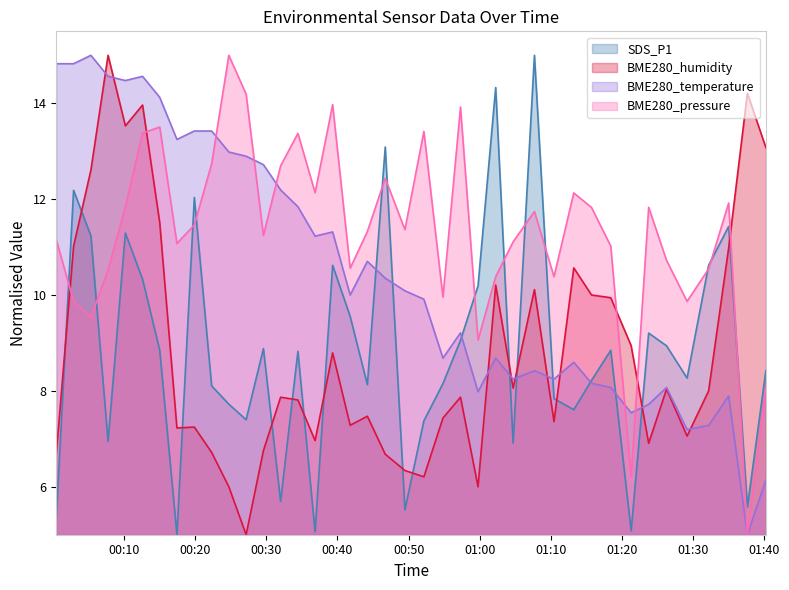

Reading right to left, what are all the values shown in this chart?

SDS_P1: 2022/09/14 01:40:15=8.4	2022/09/14 01:37:39=5.6	2022/09/14 01:35:01=11.4	2022/09/14 01:32:12=10.6	2022/09/14 01:29:10=8.3	2022/09/14 01:26:17=8.9	2022/09/14 01:23:46=9.2	2022/09/14 01:21:18=5.1	2022/09/14 01:18:26=8.8	2022/09/14 01:15:44=8.2	2022/09/14 01:13:14=7.6	2022/09/14 01:10:27=7.8	2022/09/14 01:07:42=15.0	2022/09/14 01:04:42=6.9	2022/09/14 01:02:15=14.3	2022/09/14 00:59:46=10.2	2022/09/14 00:57:18=9.1	2022/09/14 00:54:50=8.2	2022/09/14 00:52:09=7.4	2022/09/14 00:49:29=5.5	2022/09/14 00:46:43=13.1	2022/09/14 00:44:12=8.1	2022/09/14 00:41:47=9.6	2022/09/14 00:39:19=10.6	2022/09/14 00:36:51=5.1	2022/09/14 00:34:26=8.8	2022/09/14 00:32:00=5.7	2022/09/14 00:29:35=8.9	2022/09/14 00:27:09=7.4	2022/09/14 00:24:43=7.7	2022/09/14 00:22:18=8.1	2022/09/14 00:19:52=12.0	2022/09/14 00:17:25=5.0	2022/09/14 00:15:00=8.8	2022/09/14 00:12:35=10.3	2022/09/14 00:10:10=11.3	2022/09/14 00:07:44=6.9	2022/09/14 00:05:19=11.2	2022/09/14 00:02:53=12.2	2022/09/14 00:00:27=5.3
BME280_humidity: 2022/09/14 01:40:15=13.1	2022/09/14 01:37:39=14.2	2022/09/14 01:35:01=11.0	2022/09/14 01:32:12=8.0	2022/09/14 01:29:10=7.1	2022/09/14 01:26:17=8.0	2022/09/14 01:23:46=6.9	2022/09/14 01:21:18=8.9	2022/09/14 01:18:26=9.9	2022/09/14 01:15:44=10.0	2022/09/14 01:13:14=10.6	2022/09/14 01:10:27=7.4	2022/09/14 01:07:42=10.1	2022/09/14 01:04:42=8.1	2022/09/14 01:02:15=10.2	2022/09/14 00:59:46=6.0	2022/09/14 00:57:18=7.9	2022/09/14 00:54:50=7.4	2022/09/14 00:52:09=6.2	2022/09/14 00:49:29=6.3	2022/09/14 00:46:43=6.7	2022/09/14 00:44:12=7.5	2022/09/14 00:41:47=7.3	2022/09/14 00:39:19=8.8	2022/09/14 00:36:51=7.0	2022/09/14 00:34:26=7.8	2022/09/14 00:32:00=7.9	2022/09/14 00:29:35=6.8	2022/09/14 00:27:09=5.0	2022/09/14 00:24:43=6.0	2022/09/14 00:22:18=6.7	2022/09/14 00:19:52=7.2	2022/09/14 00:17:25=7.2	2022/09/14 00:15:00=11.5	2022/09/14 00:12:35=14.0	2022/09/14 00:10:10=13.5	2022/09/14 00:07:44=15.0	2022/09/14 00:05:19=12.6	2022/09/14 00:02:53=11.0	2022/09/14 00:00:27=6.7
BME280_temperature: 2022/09/14 01:40:15=6.1	2022/09/14 01:37:39=5.0	2022/09/14 01:35:01=7.9	2022/09/14 01:32:12=7.3	2022/09/14 01:29:10=7.2	2022/09/14 01:26:17=8.1	2022/09/14 01:23:46=7.7	2022/09/14 01:21:18=7.5	2022/09/14 01:18:26=8.1	2022/09/14 01:15:44=8.2	2022/09/14 01:13:14=8.6	2022/09/14 01:10:27=8.2	2022/09/14 01:07:42=8.4	2022/09/14 01:04:42=8.2	2022/09/14 01:02:15=8.7	2022/09/14 00:59:46=8.0	2022/09/14 00:57:18=9.2	2022/09/14 00:54:50=8.7	2022/09/14 00:52:09=9.9	2022/09/14 00:49:29=10.1	2022/09/14 00:46:43=10.4	2022/09/14 00:44:12=10.7	2022/09/14 00:41:47=10.0	2022/09/14 00:39:19=11.3	2022/09/14 00:36:51=11.2	2022/09/14 00:34:26=11.8	2022/09/14 00:32:00=12.2	2022/09/14 00:29:35=12.7	2022/09/14 00:27:09=12.9	2022/09/14 00:24:43=13.0	2022/09/14 00:22:18=13.4	2022/09/14 00:19:52=13.4	2022/09/14 00:17:25=13.2	2022/09/14 00:15:00=14.1	2022/09/14 00:12:35=14.6	2022/09/14 00:10:10=14.5	2022/09/14 00:07:44=14.6	2022/09/14 00:05:19=15.0	2022/09/14 00:02:53=14.8	2022/09/14 00:00:27=14.8
BME280_pressure_norm: 2022/09/14 01:40:15=8.1	2022/09/14 01:37:39=5.0	2022/09/14 01:35:01=11.9	2022/09/14 01:32:12=10.5	2022/09/14 01:29:10=9.9	2022/09/14 01:26:17=10.7	2022/09/14 01:23:46=11.8	2022/09/14 01:21:18=6.2	2022/09/14 01:18:26=11.0	2022/09/14 01:15:44=11.8	2022/09/14 01:13:14=12.1	2022/09/14 01:10:27=10.4	2022/09/14 01:07:42=11.7	2022/09/14 01:04:42=11.1	2022/09/14 01:02:15=10.4	2022/09/14 00:59:46=9.1	2022/09/14 00:57:18=13.9	2022/09/14 00:54:50=10.0	2022/09/14 00:52:09=13.4	2022/09/14 00:49:29=11.4	2022/09/14 00:46:43=12.4	2022/09/14 00:44:12=11.3	2022/09/14 00:41:47=10.6	2022/09/14 00:39:19=14.0	2022/09/14 00:36:51=12.1	2022/09/14 00:34:26=13.4	2022/09/14 00:32:00=12.7	2022/09/14 00:29:35=11.2	2022/09/14 00:27:09=14.2	2022/09/14 00:24:43=15.0	2022/09/14 00:22:18=12.7	2022/09/14 00:19:52=11.5	2022/09/14 00:17:25=11.1	2022/09/14 00:15:00=13.5	2022/09/14 00:12:35=13.4	2022/09/14 00:10:10=11.8	2022/09/14 00:07:44=10.5	2022/09/14 00:05:19=9.5	2022/09/14 00:02:53=9.9	2022/09/14 00:00:27=11.2